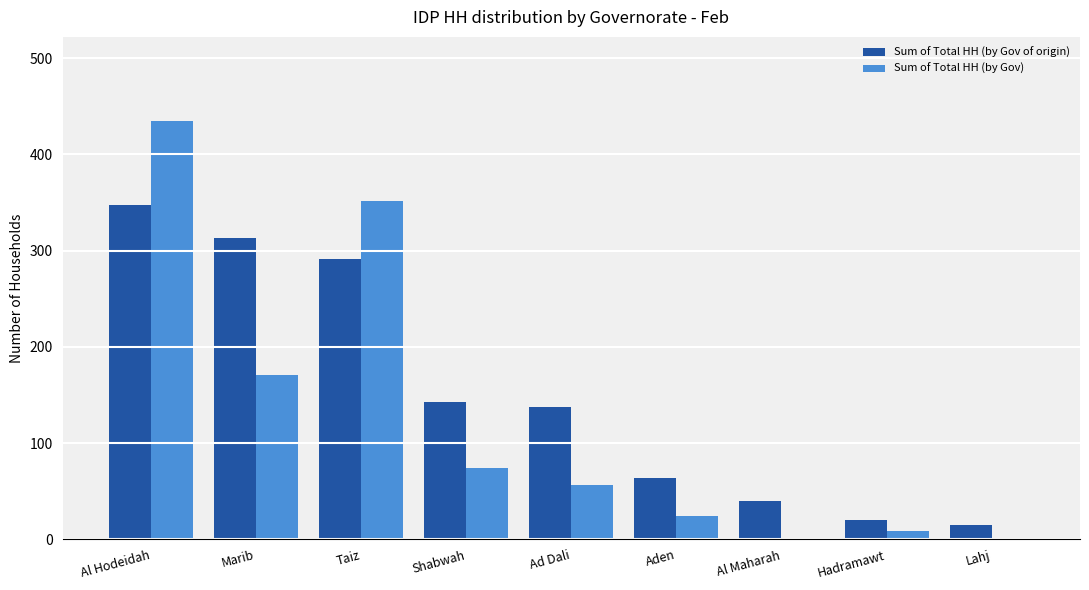

At which label is Sum of Total HH (by Gov of origin) closest to 181?

Shabwah